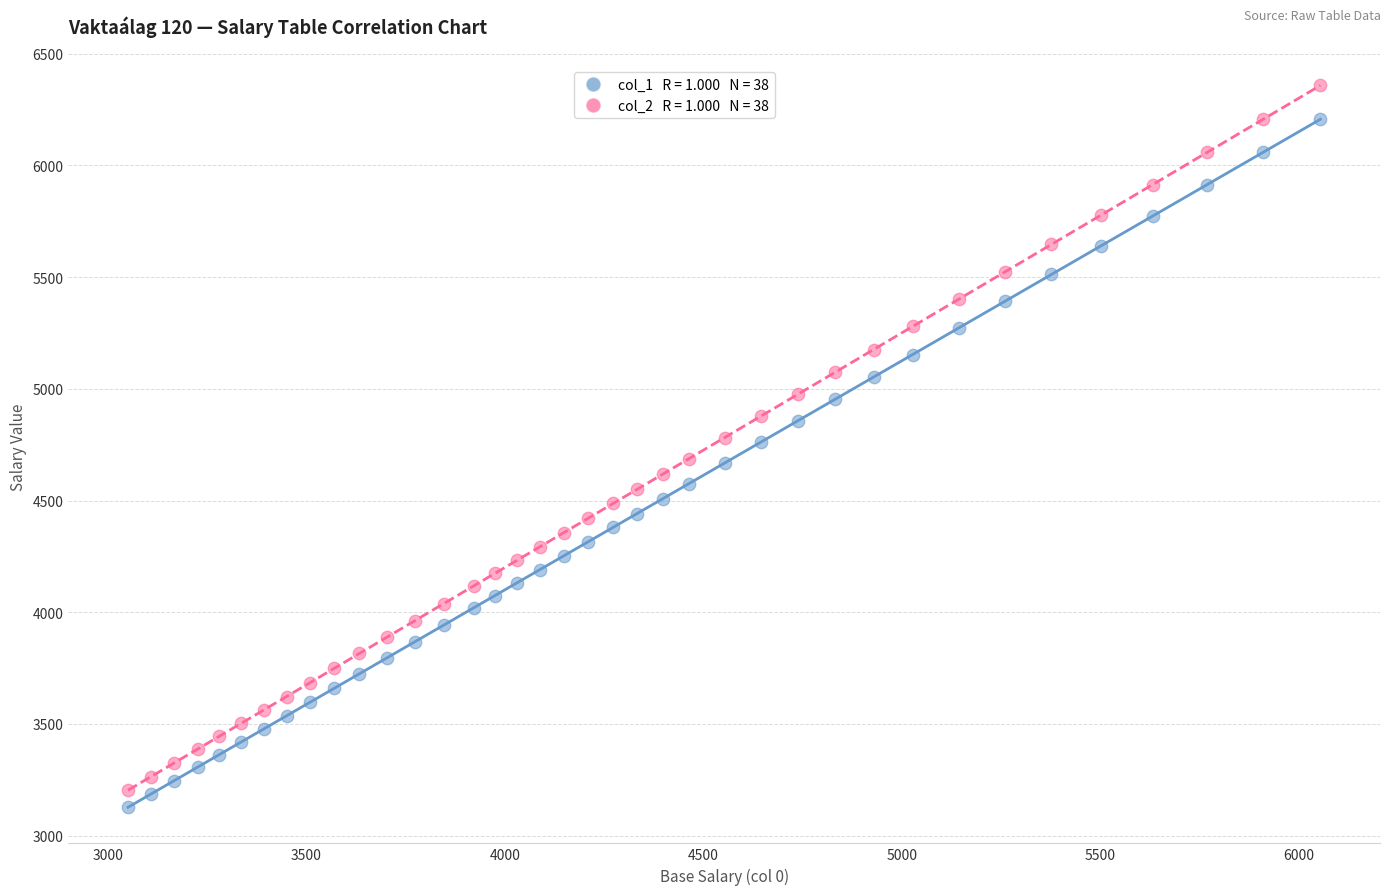

Across all data points, what is the range of X values (max minus min)?

3004.0